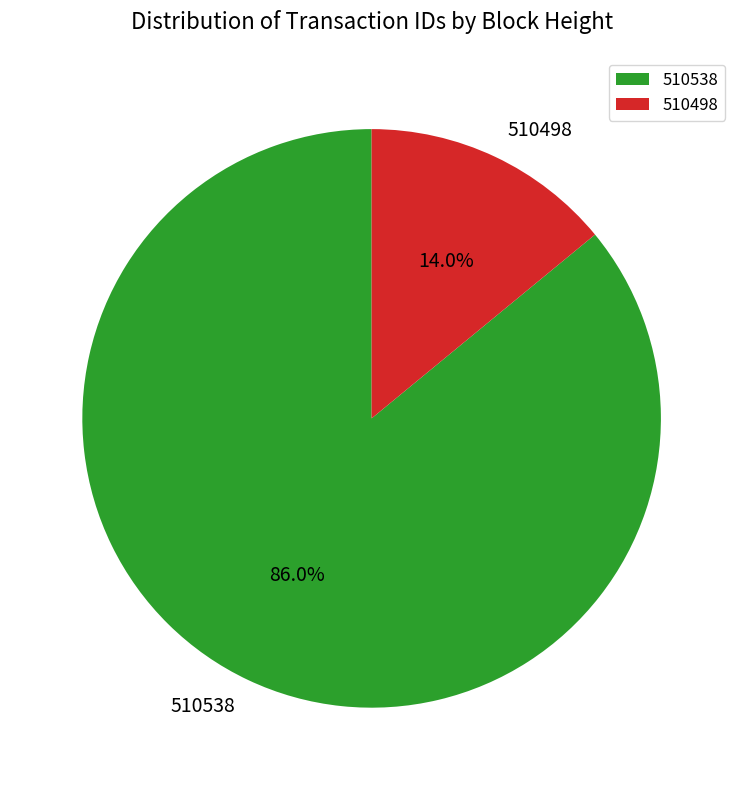

Approximately how many times larger is the value at 510498 compared to 510538?

0.2